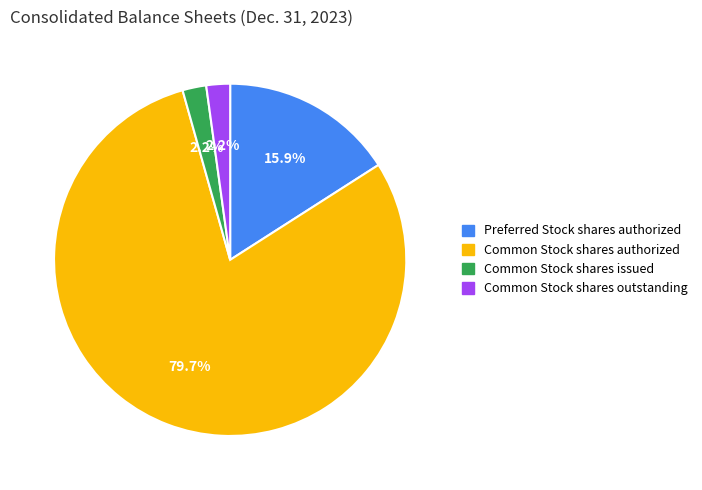

Count the number of slices in the pie.

4